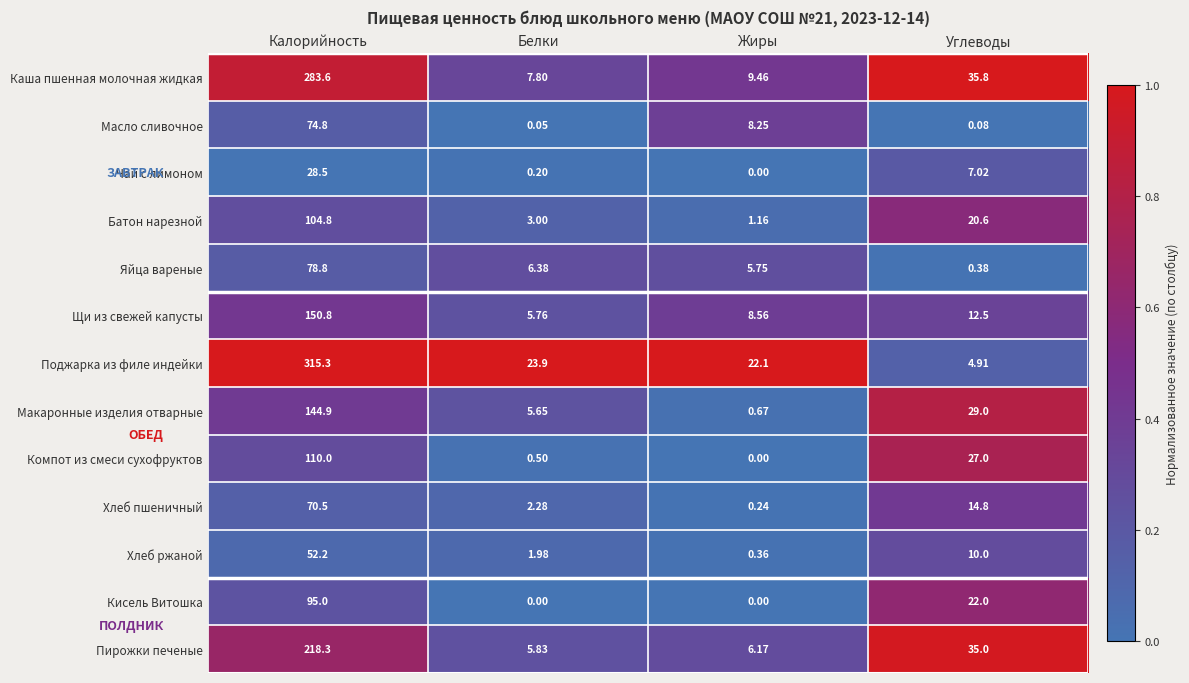

At which category is the sum across all series the highest?

Калорийность